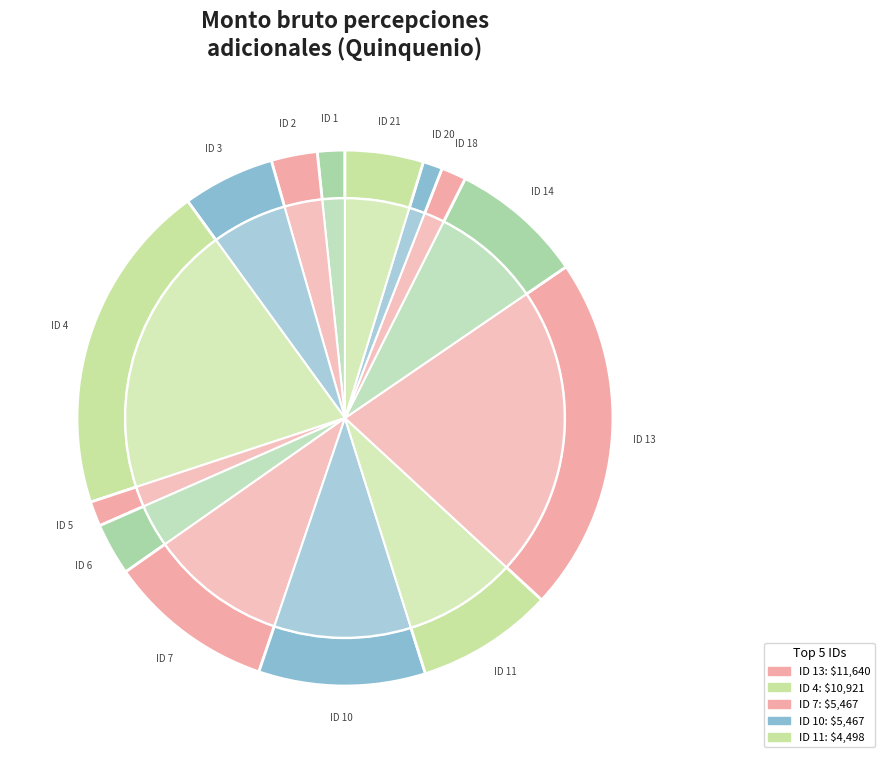

Does 11 represent more than half of the total?

No